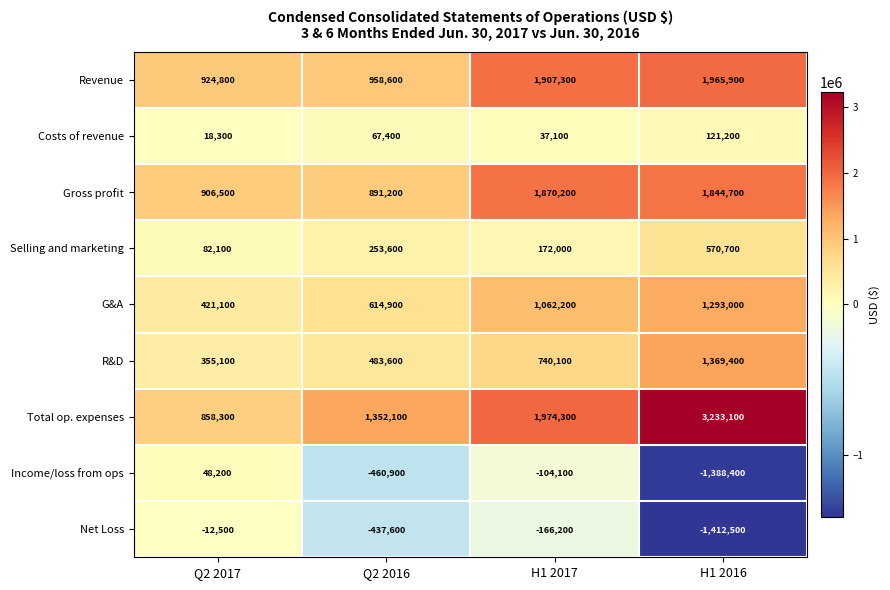

Which series has the largest total across all categories?

Total op. expenses